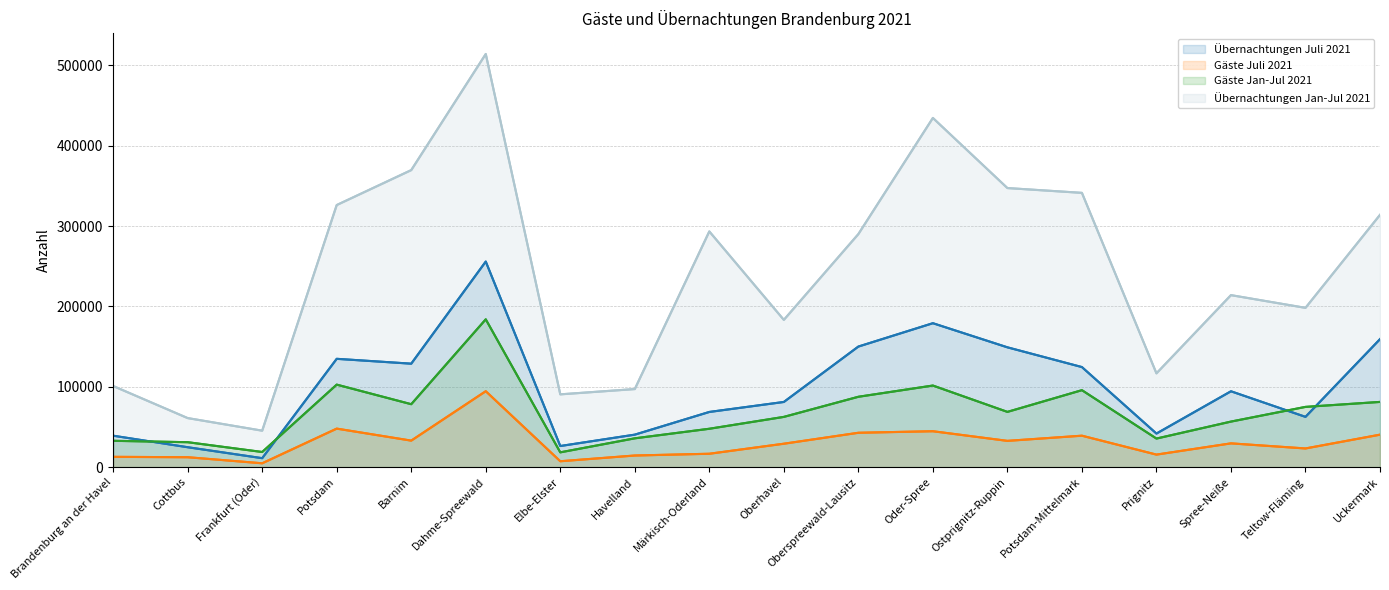

Which category has the highest value across all series?

Dahme-Spreewald